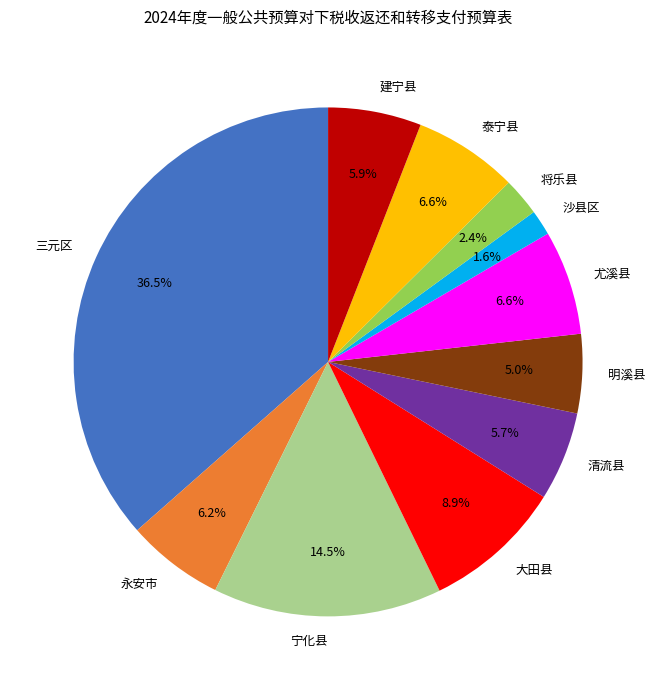

How many segments does this pie chart have?

11